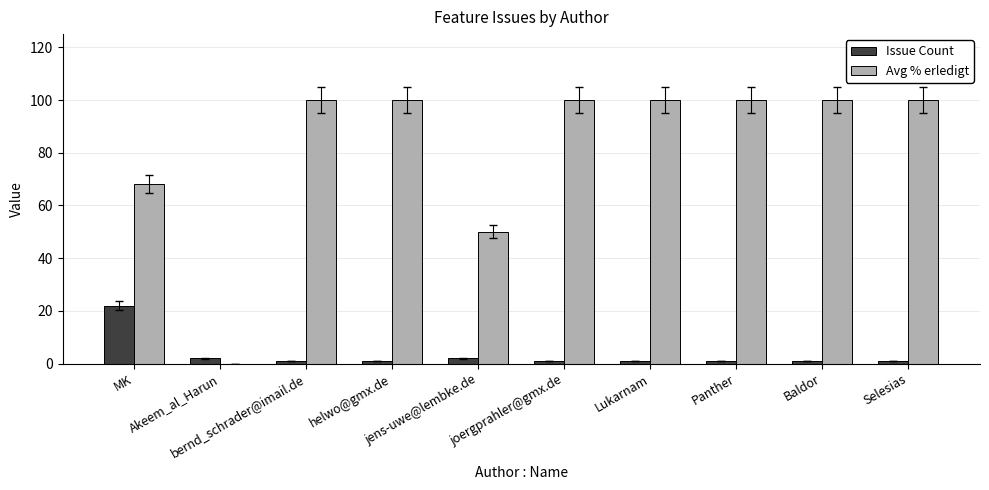

Which series has the largest total across all categories?

Avg % erledigt